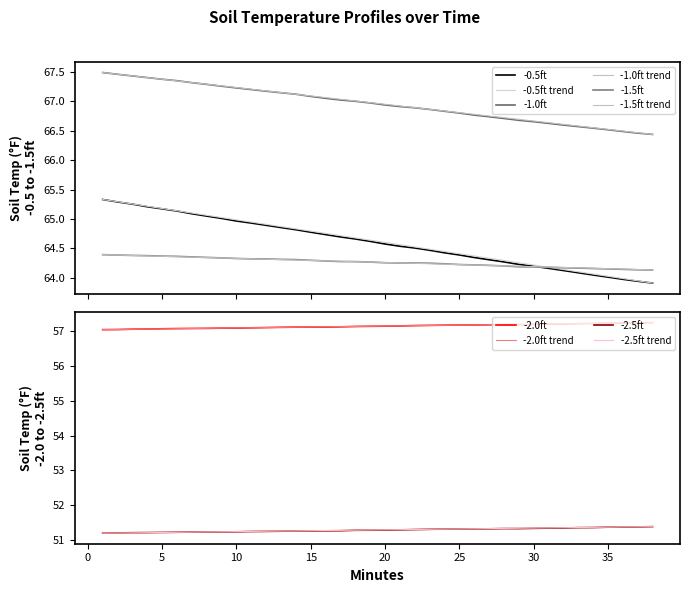

What is the difference between the maximum and minimum values in the -1.0ft series?

1.0